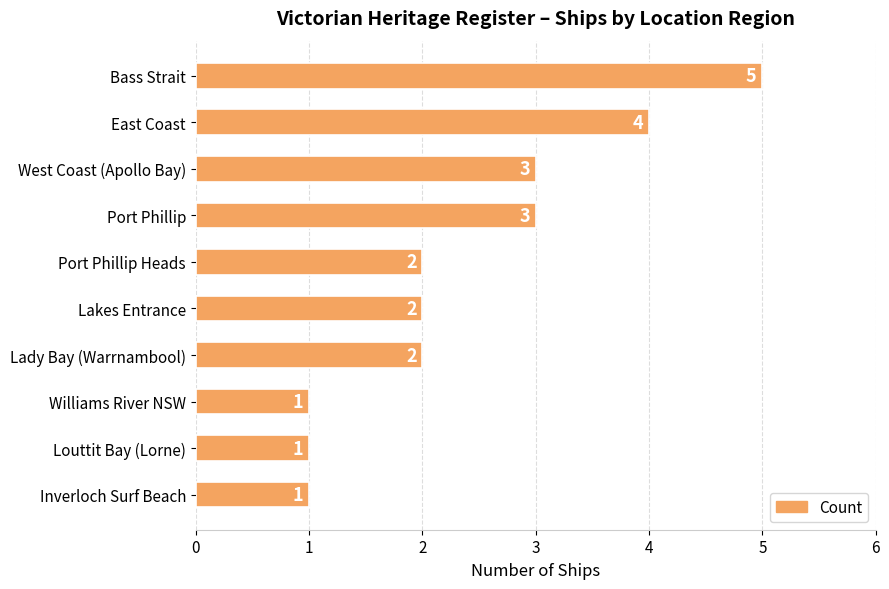

How many values are below 2?

3